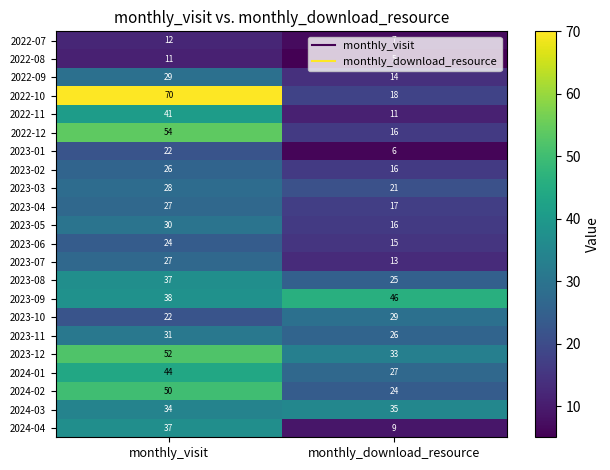

Between monthly_visit and monthly_download_resource, which series saw the biggest shift?

2022-10